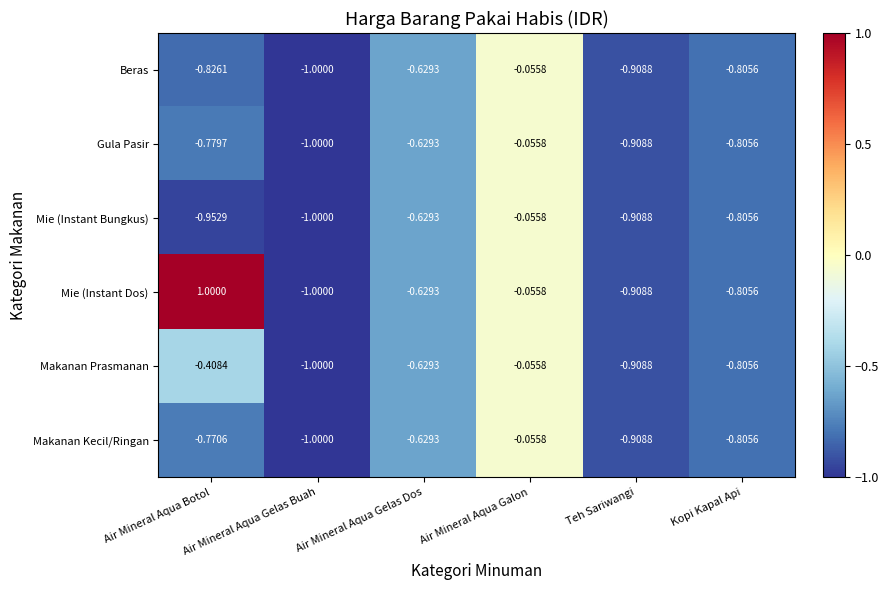

Where does the Mie (Instant Dos) series first go above 0?

Air Mineral Aqua Botol